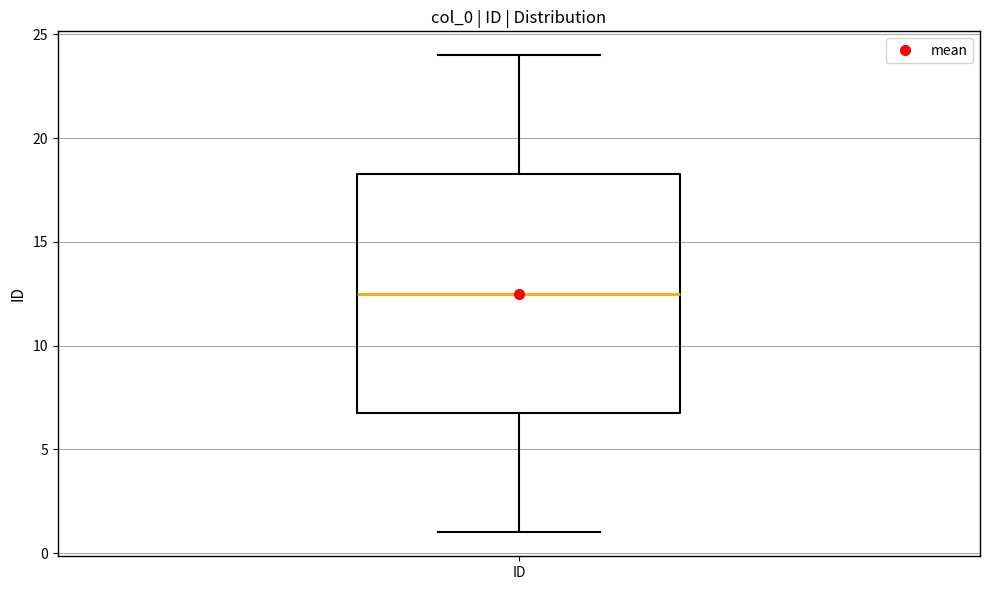

Transcribe this box plot: give where the median line is, the range the box spans, and where the two whiskers end, as read against the y-axis. The values are not printed on the chart, so give them approximately, as read against the axis.

median 12.5, box 7.0 to 18.5, whiskers 1.0 to 24.0